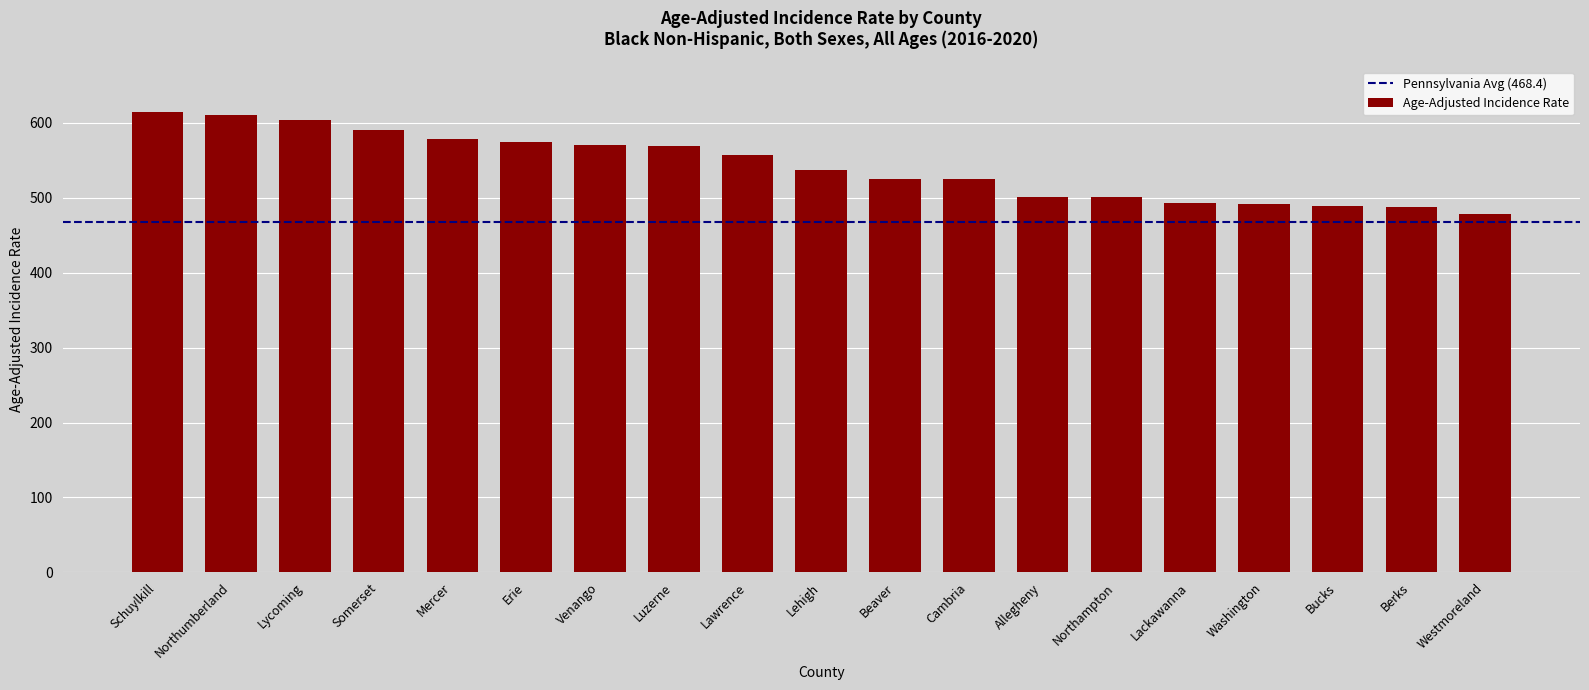

How many bars are there in total?

19